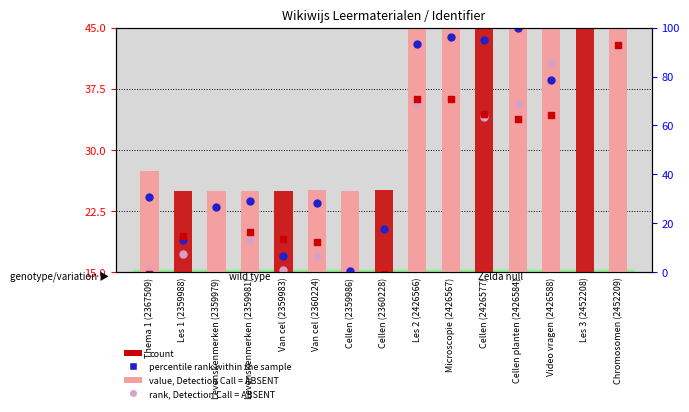

Which series has the largest total across all categories?

percentile rank within the sample